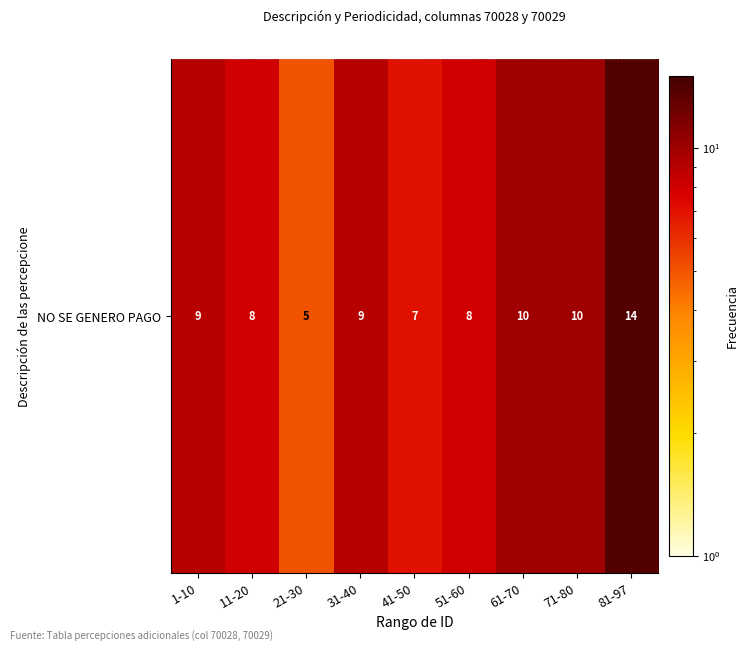

True or false: the data shows 12 at 31-40.

False